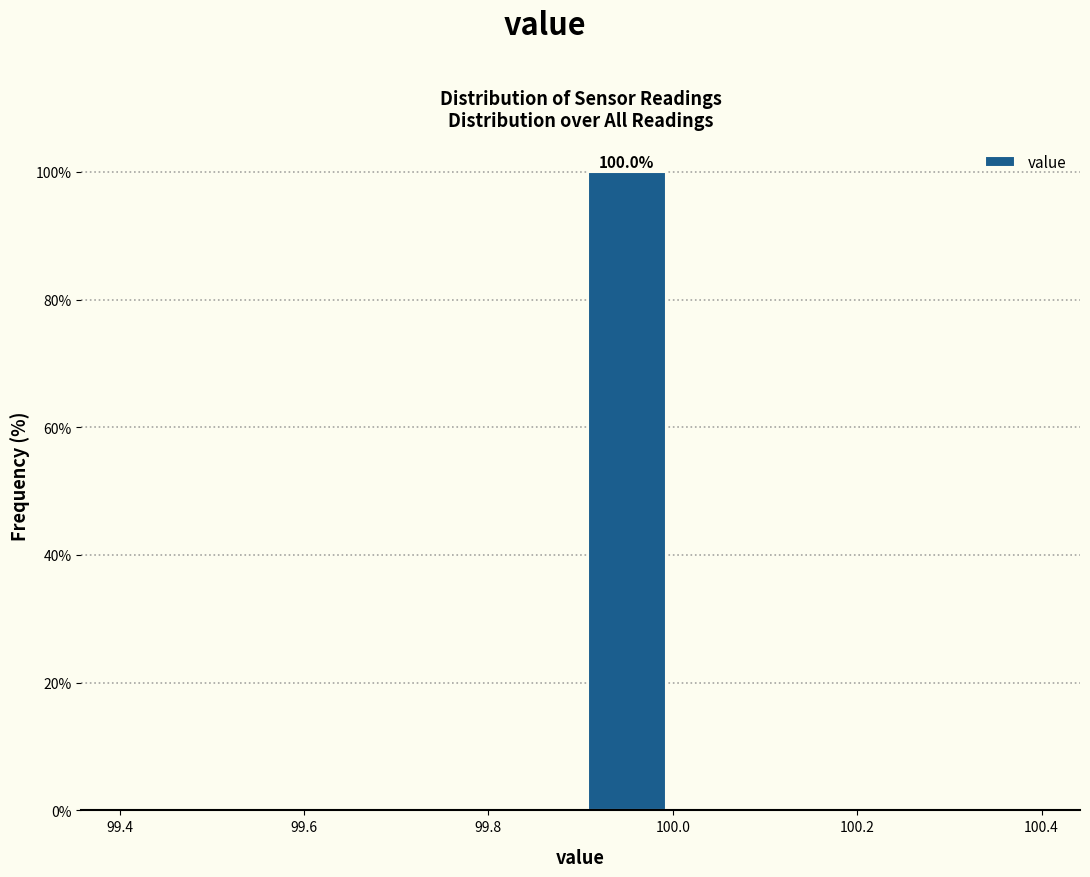

Over which range of the x-axis is the bar tallest?

99.9 to 100.0